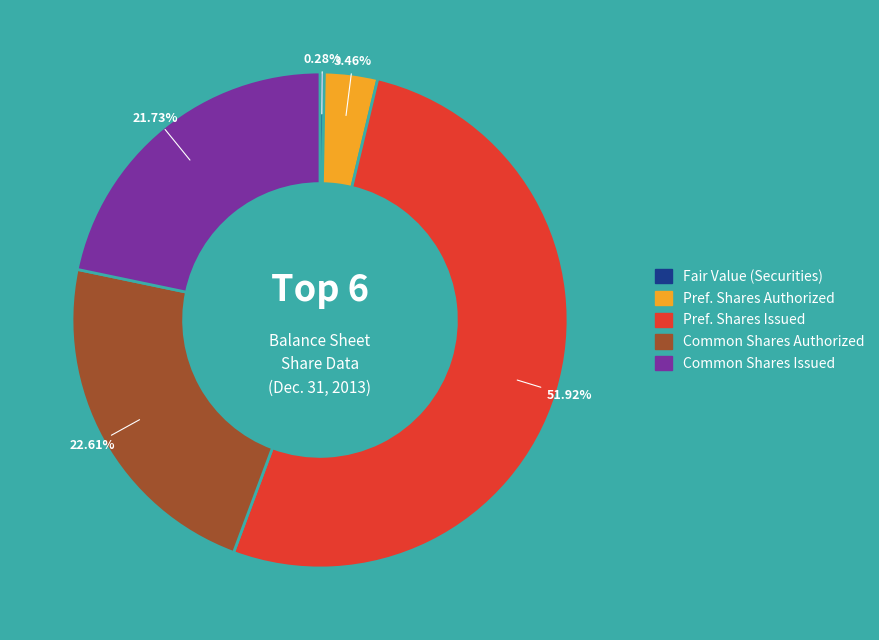

To the nearest percent, what is the difference between the largest and smallest slice percentages?

52%